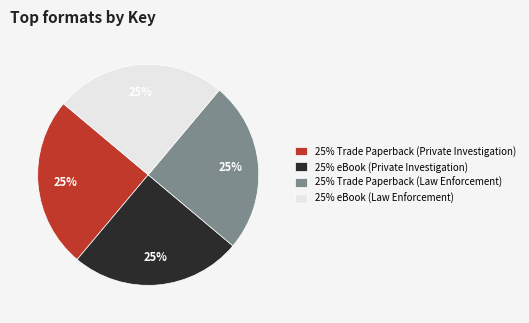

How many slices are in this pie chart?

4